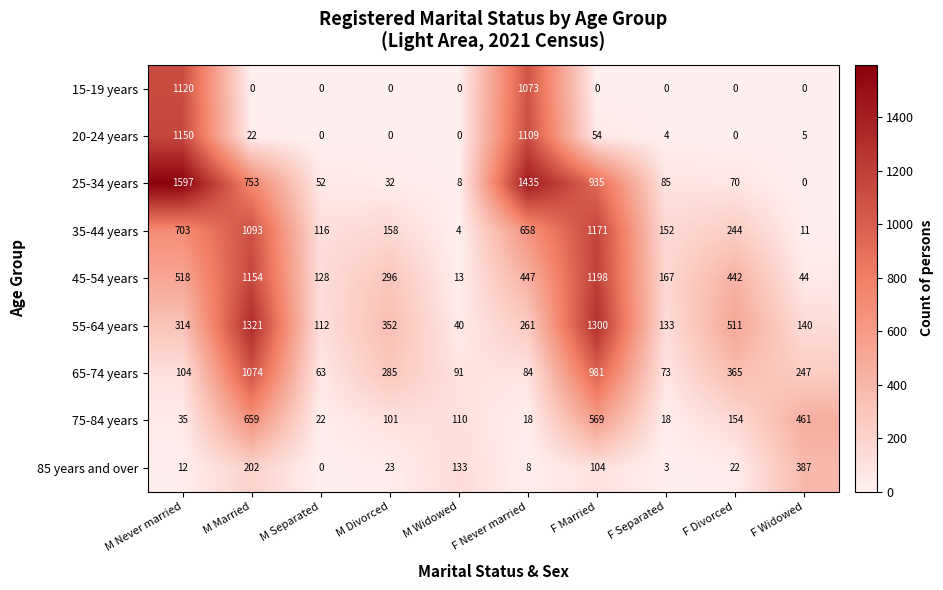

What is the total value across all series at F Married?

6312